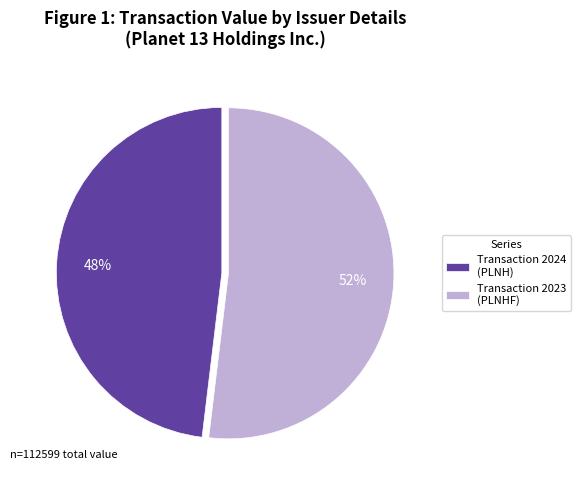

The Transaction 2023 (PLNHF) slice represents 52% of the pie. True or false?

True